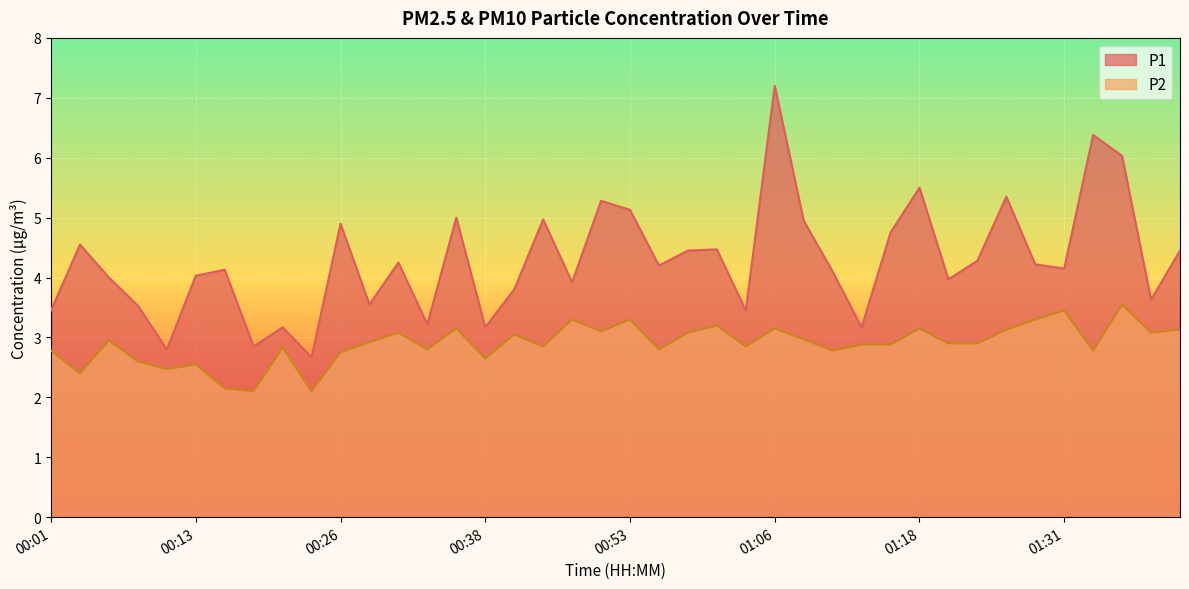

List the series in order of their peak value, highest first.

P1, P2